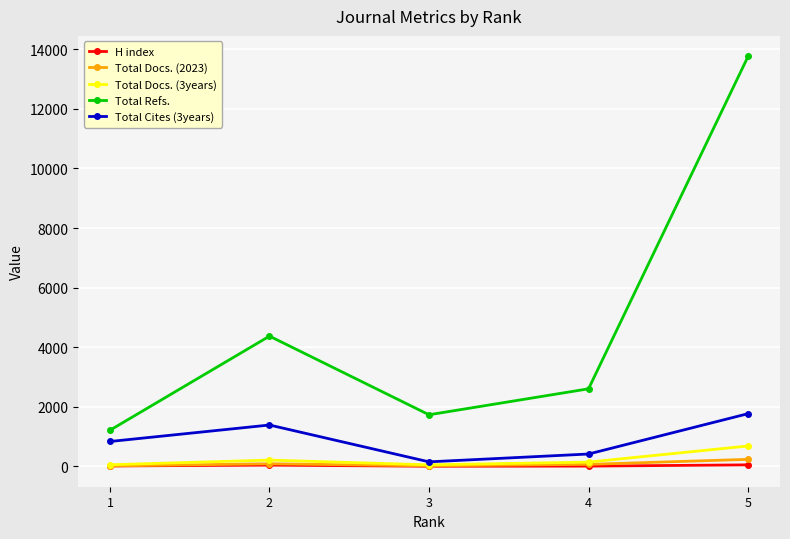

True or false: Total Docs. (2023) and Total Refs. cross at least once.

False